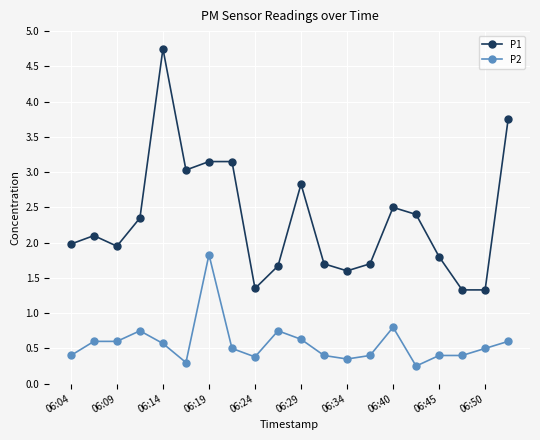

What is the difference between the second highest and second lowest values in the P1 series?

2.4